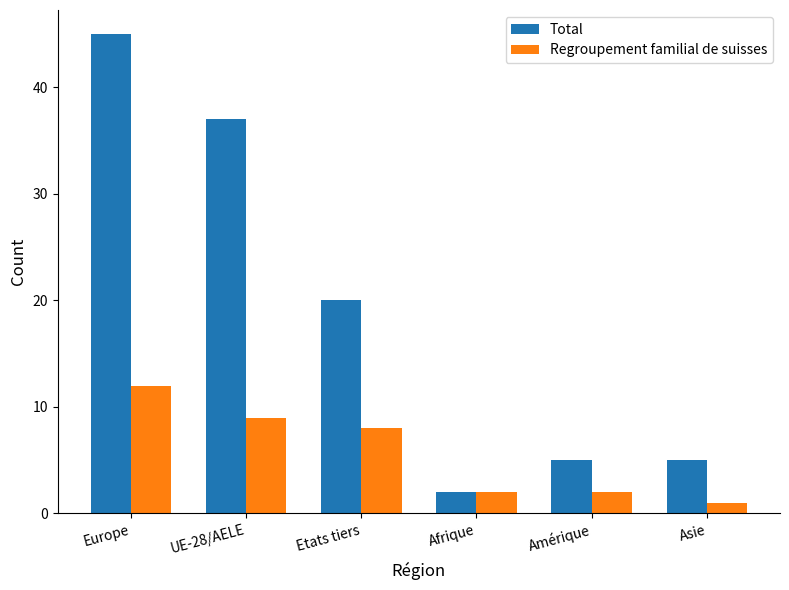

Which series has the largest total across all categories?

Total